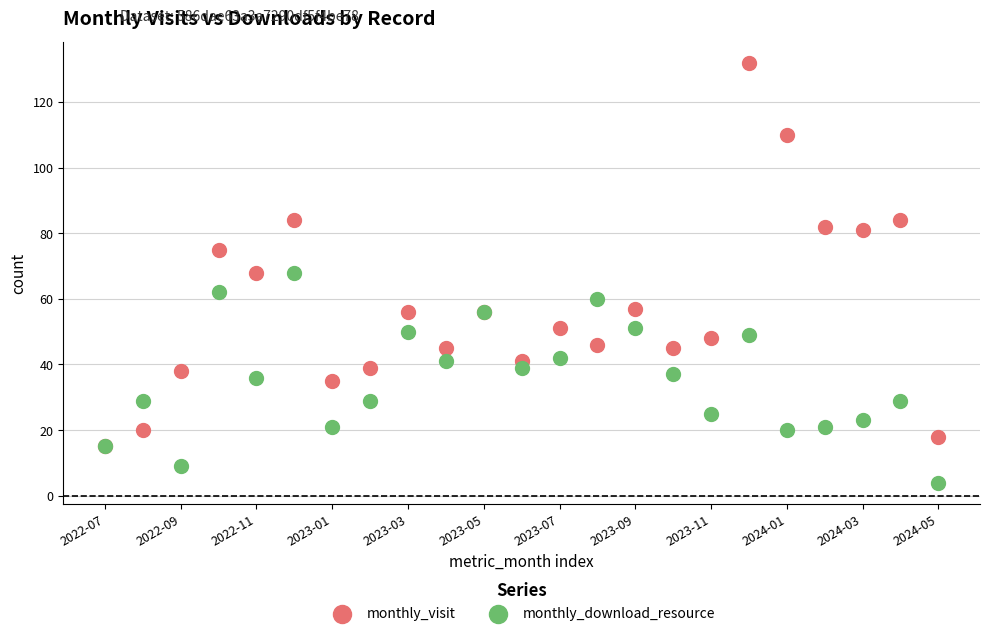

What are all the series names shown in the legend?

monthly_visit, monthly_download_resource